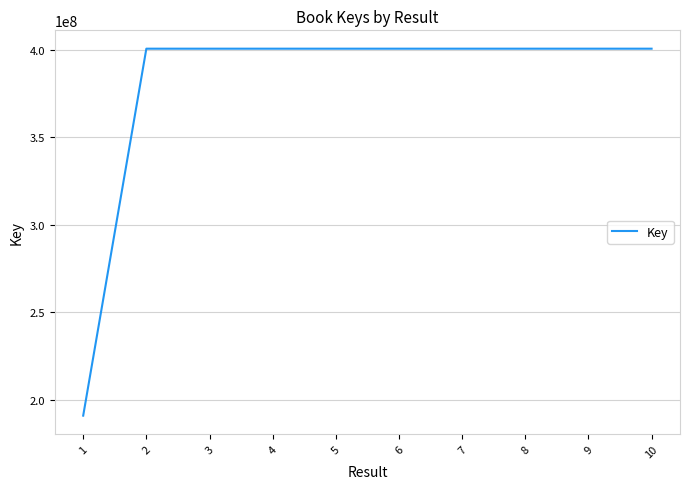

How many lines are shown in the chart?

1